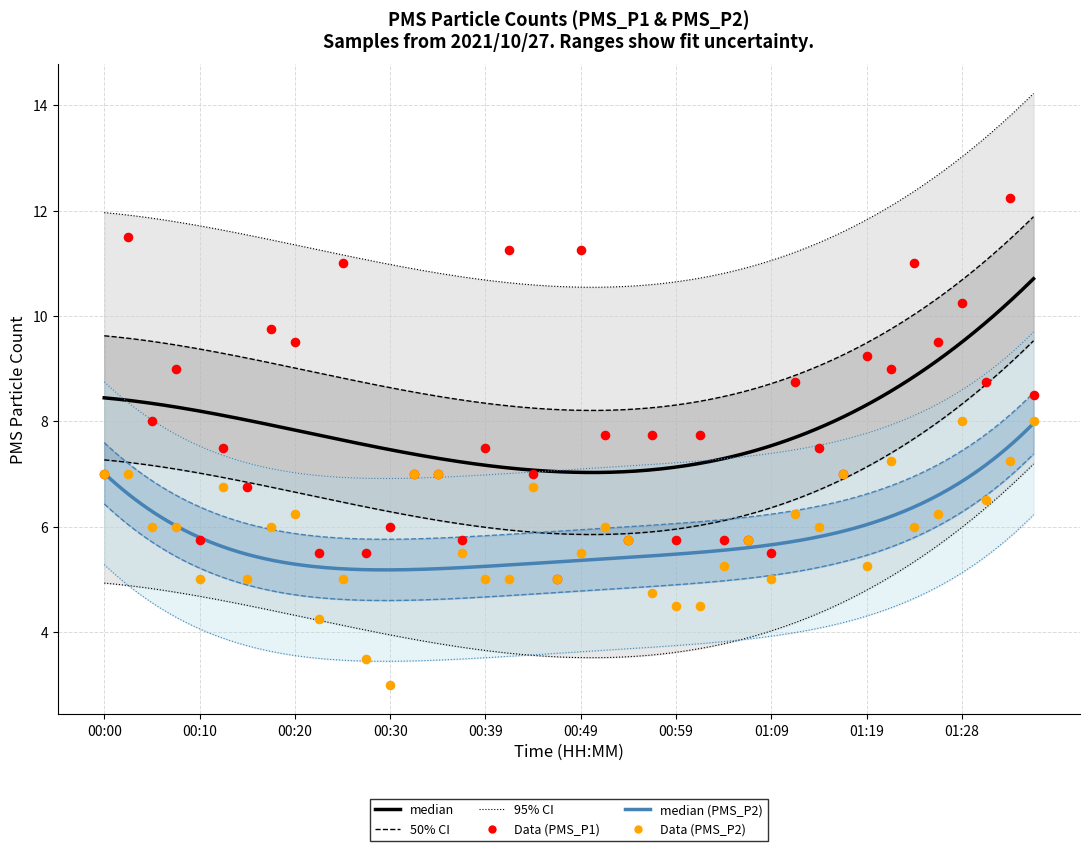

Is the value of PMS_P2 at 00:20 greater than the value of PMS_P1 at 00:08?

No